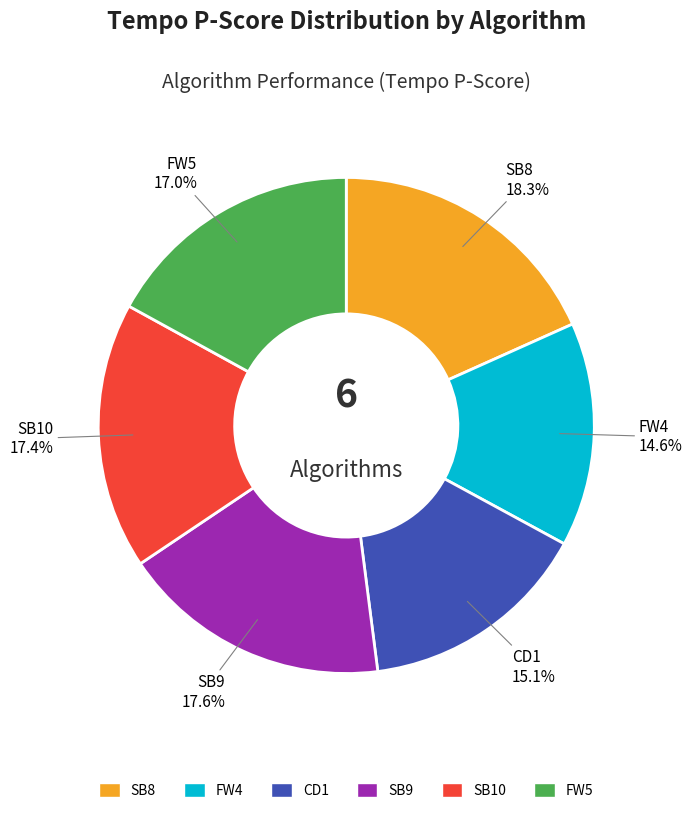

True or false: FW4 accounts for 27% of the total.

False